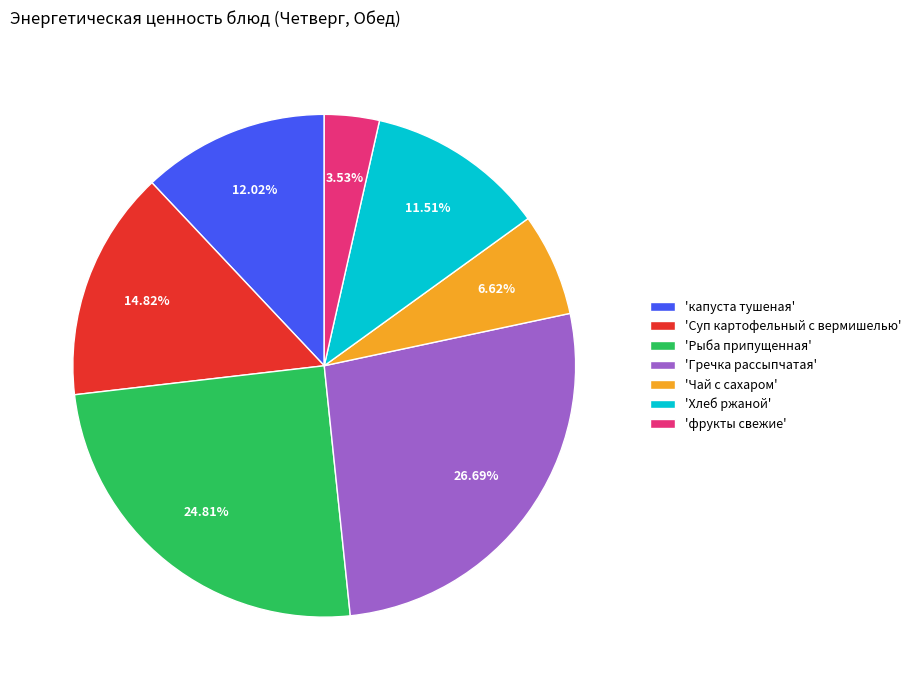

What is the ratio of the value at 'капуста тушеная' to the value at 'Гречка рассыпчатая'?

0.5